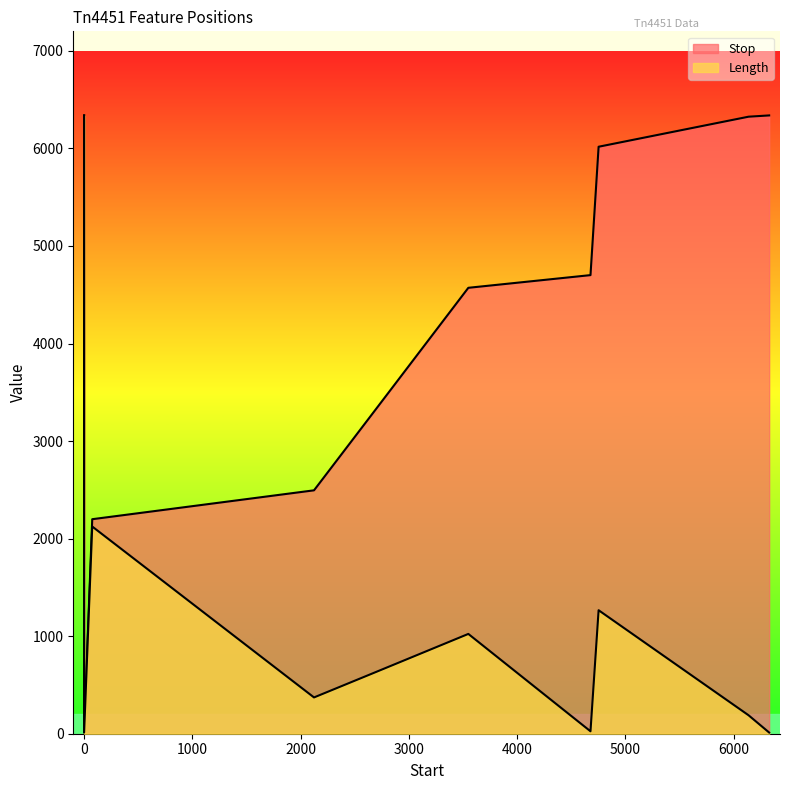

Is it true that Length equals 1925 at 4752?

False